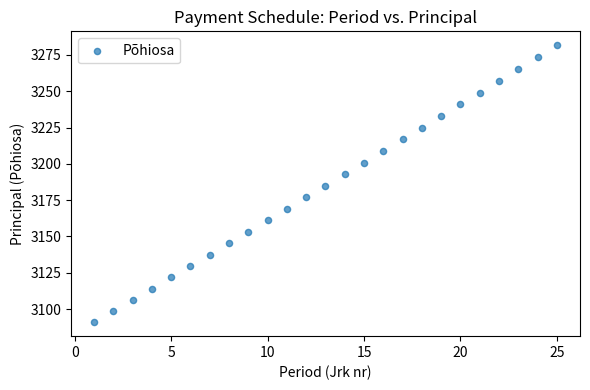

What is the range of X values (max minus min)?

24.0